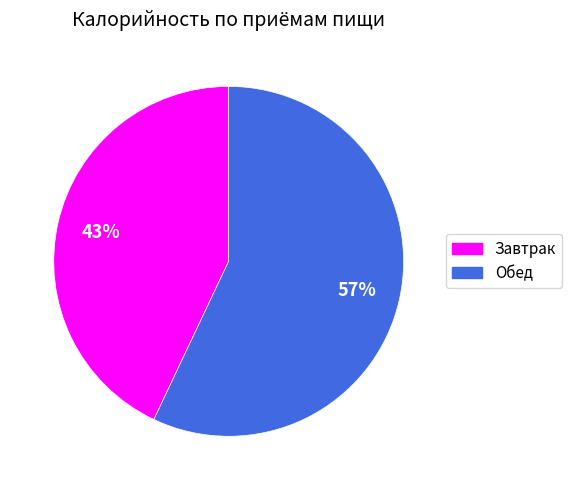

What is the ratio of the value at Обед to the value at Завтрак?

1.3